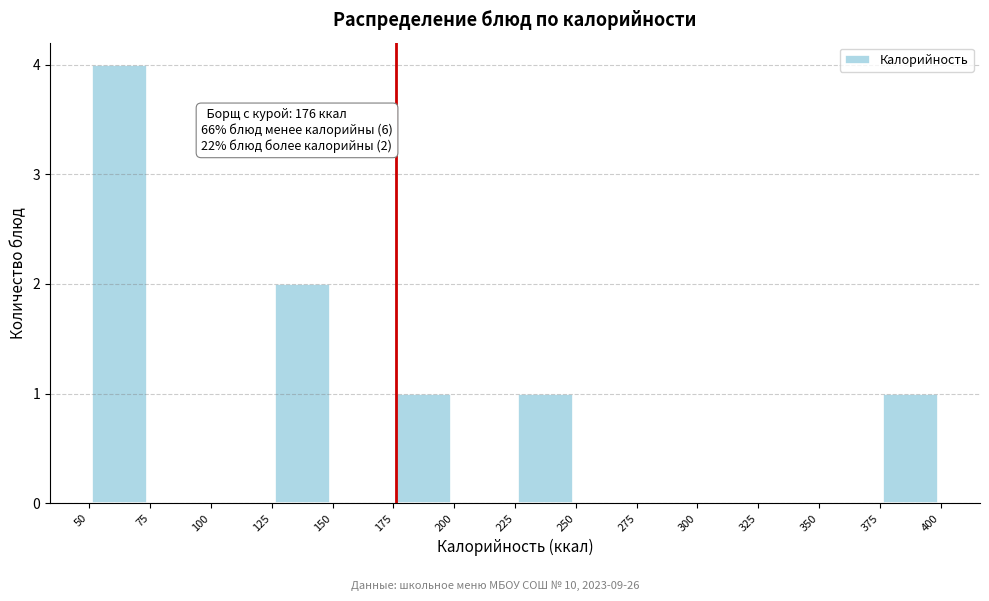

Which range on the x-axis has the tallest bar?

50 to 75